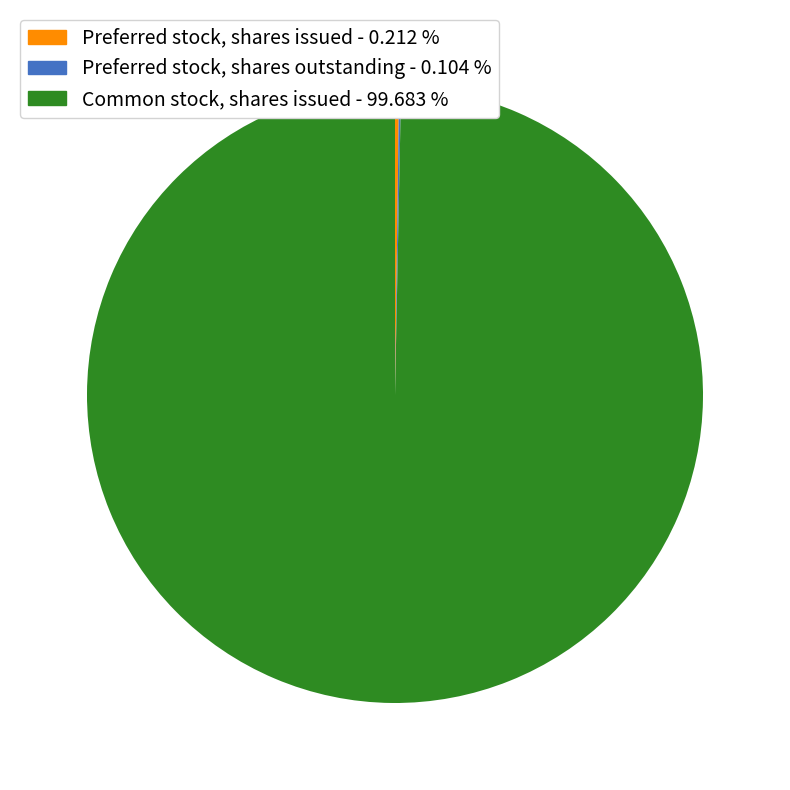

Does Common stock, shares issued account for over 50% of the chart?

Yes